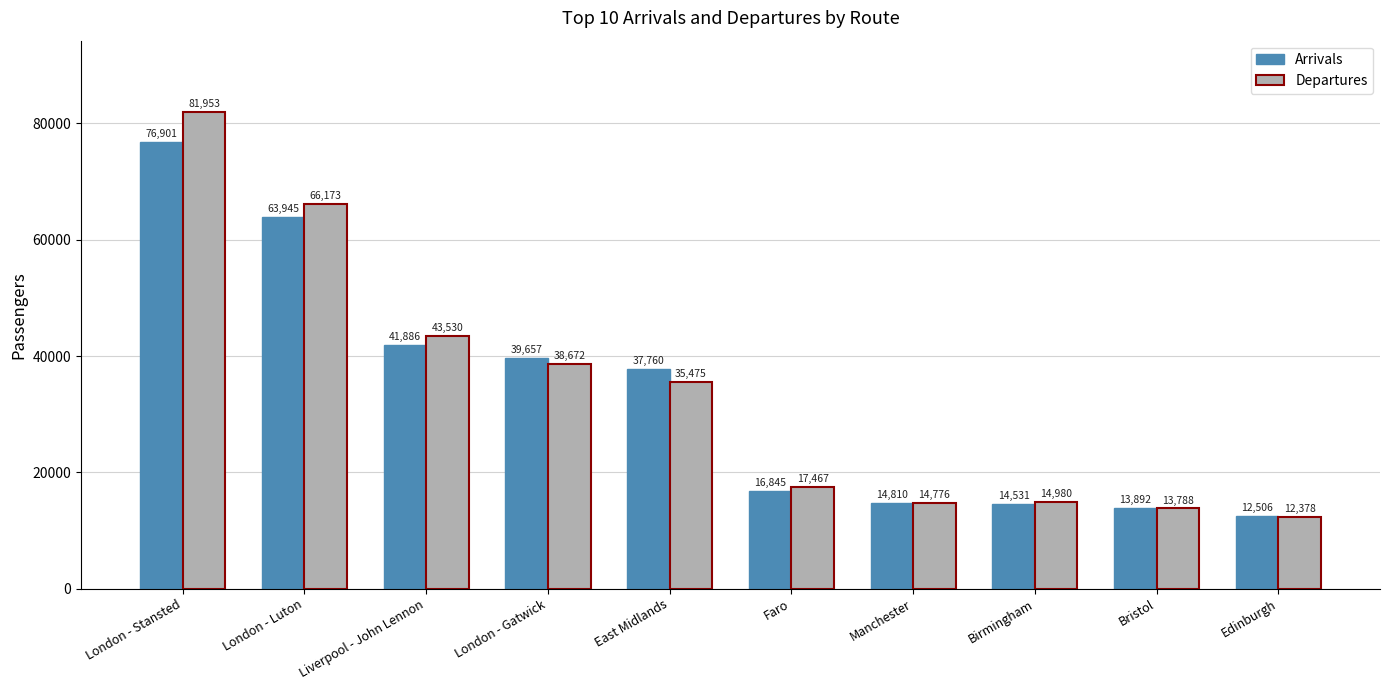

The Arrivals series shows 39657 at London - Gatwick. True or false?

True